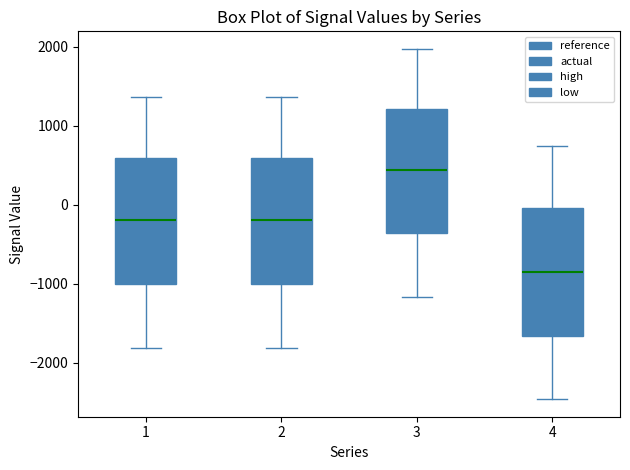

Which box has the highest median line?

3